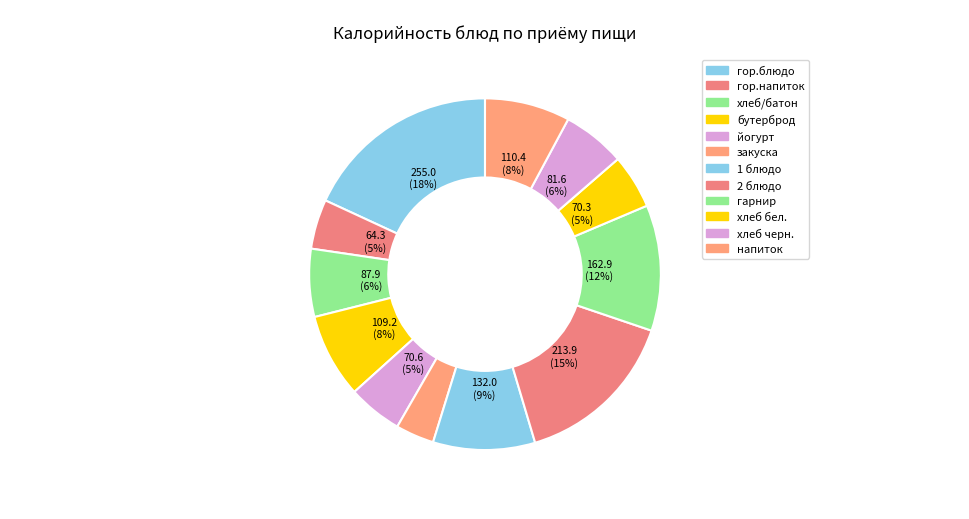

Approximately how many times larger is the value at хлеб черн. compared to йогурт?

1.2